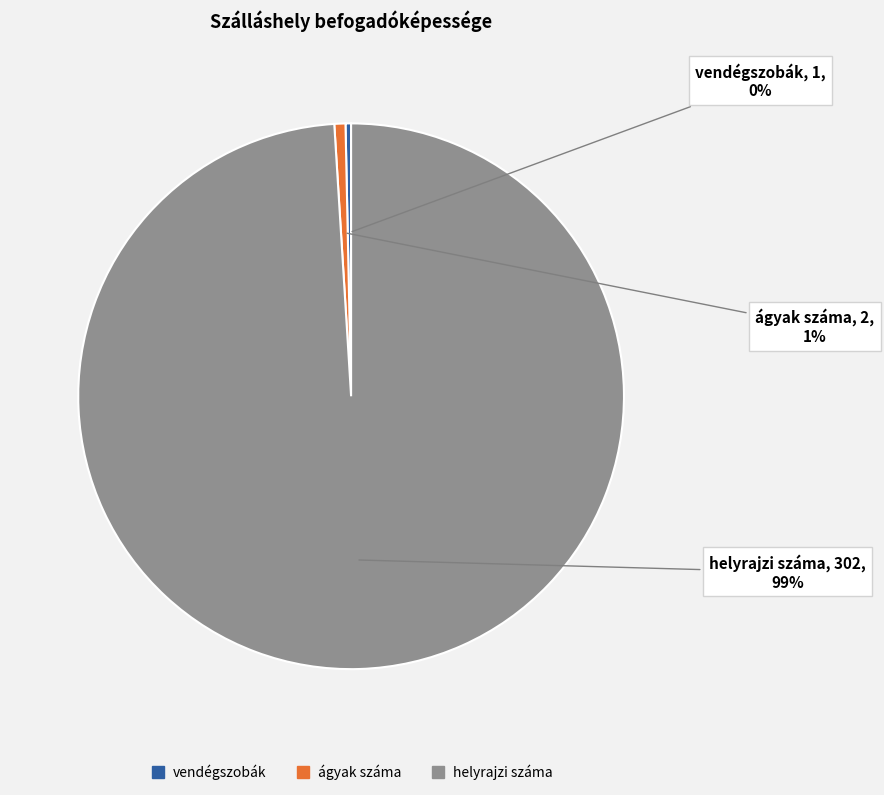

Count the number of slices in the pie.

3